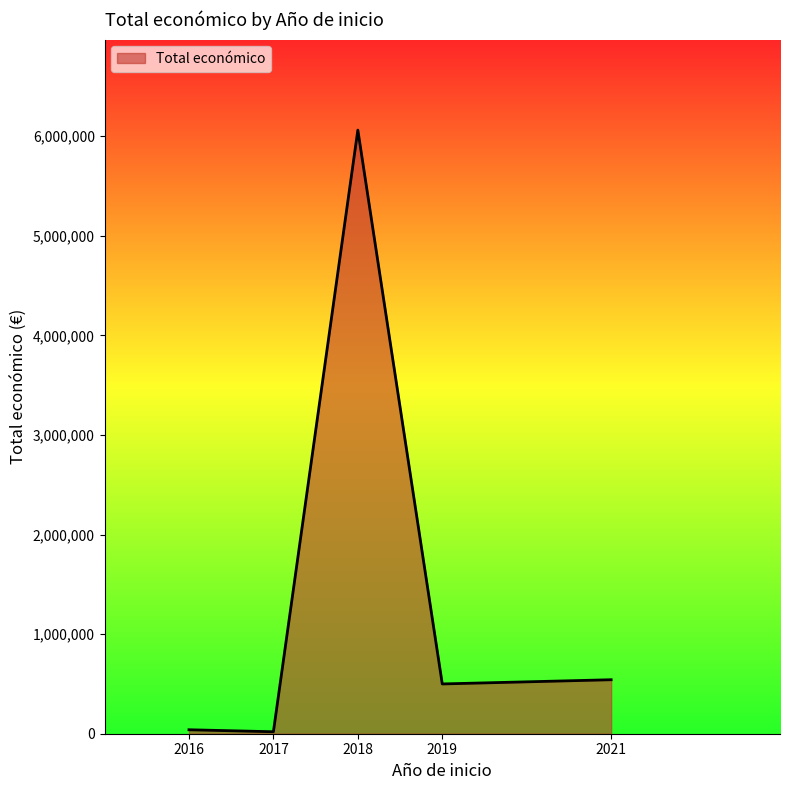

True or false: there are more than 1 points higher than both neighbors.

False